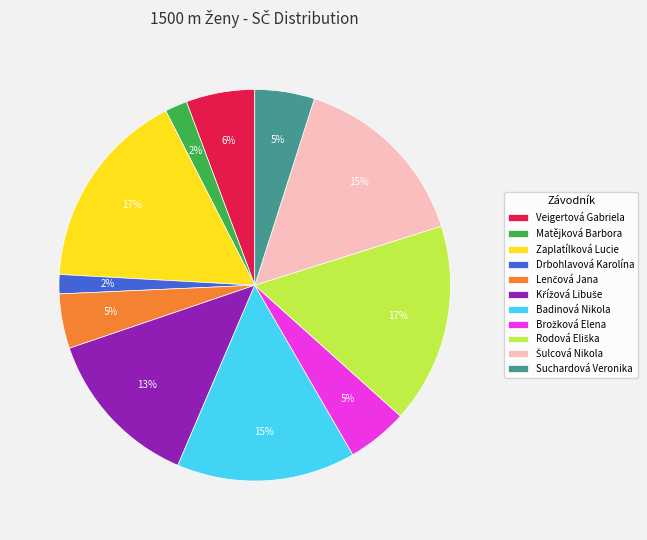

How many slices are in this pie chart?

11